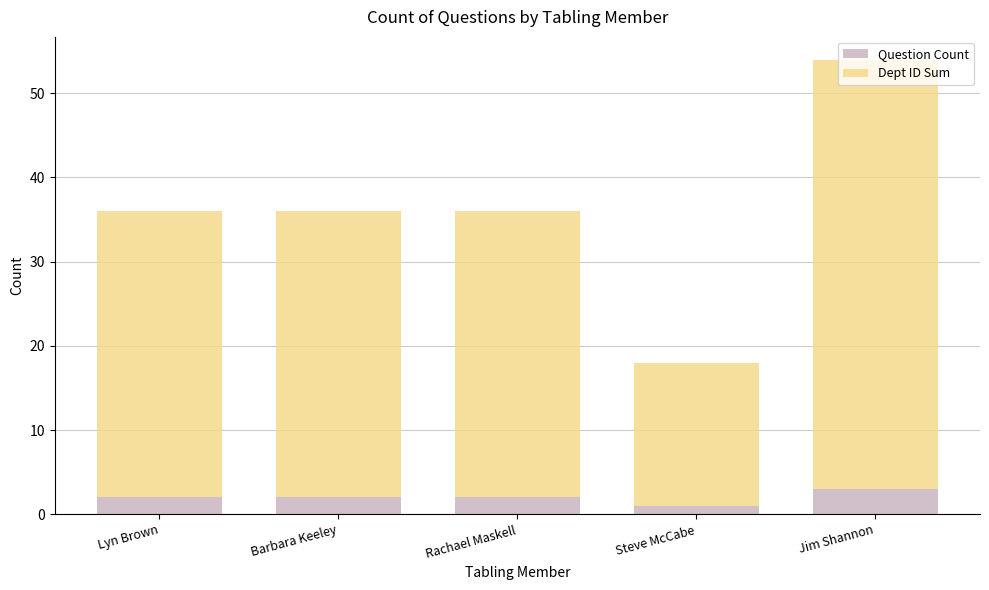

What is the difference between the maximum and second lowest values in the Question Count series?

1